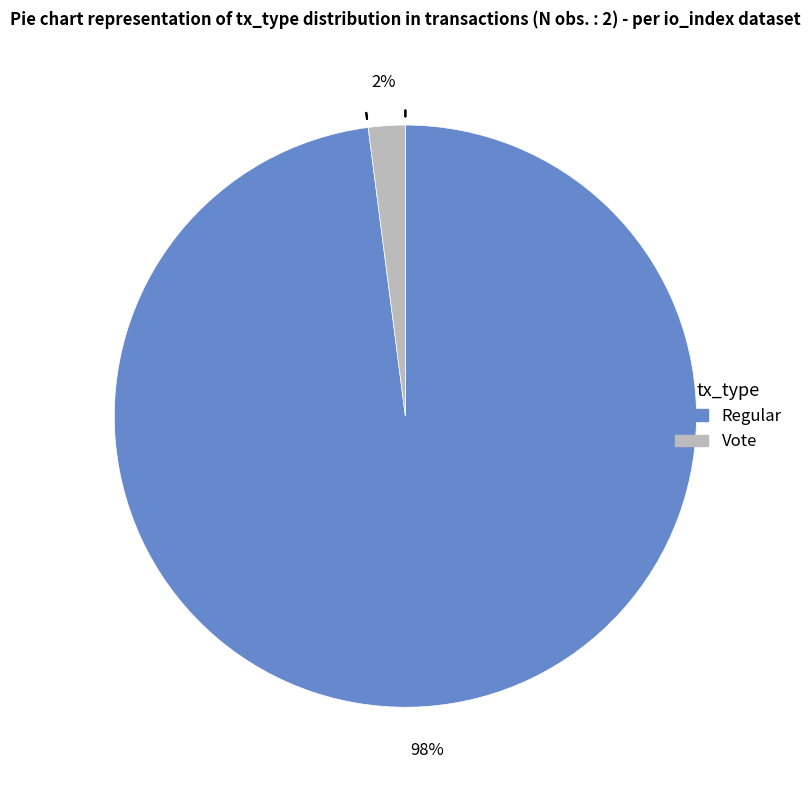

Rank the categories by value from highest to lowest.

Regular, Vote